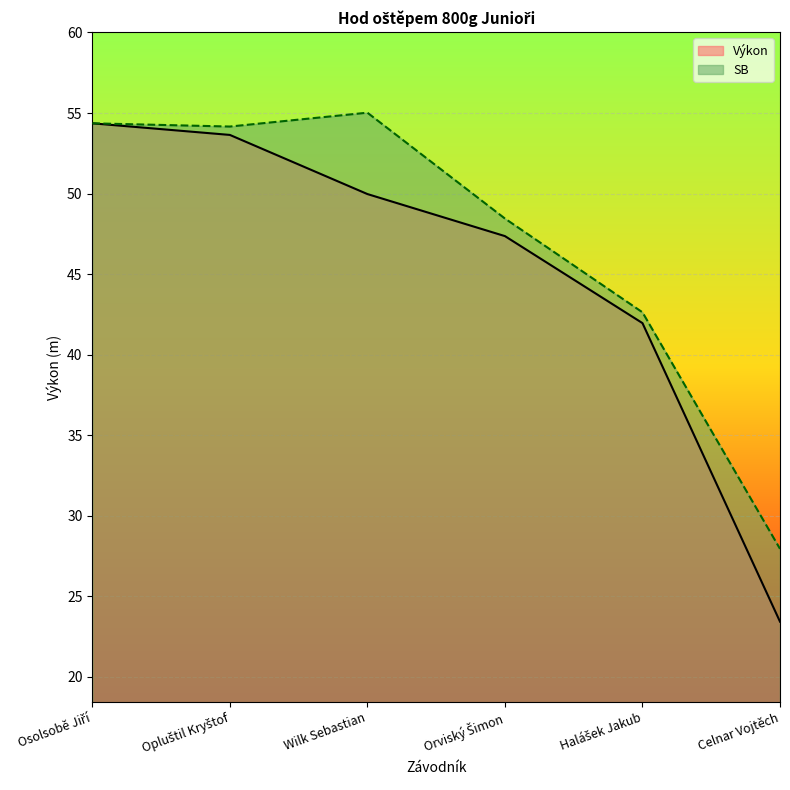

True or false: Výkon has more than 2 interior local peaks.

False